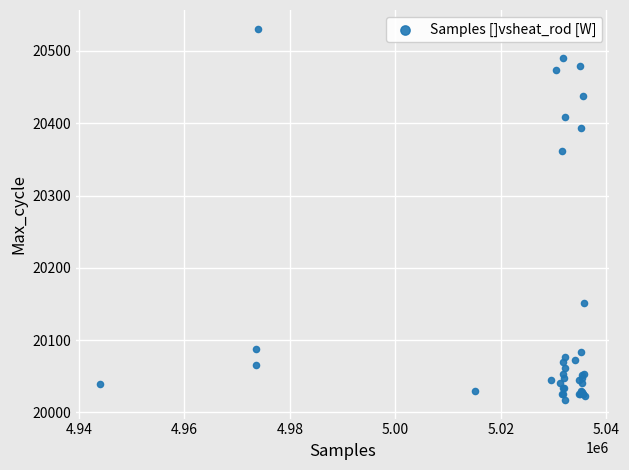

What Y value in the scatter plot is closest to 20274?

20362